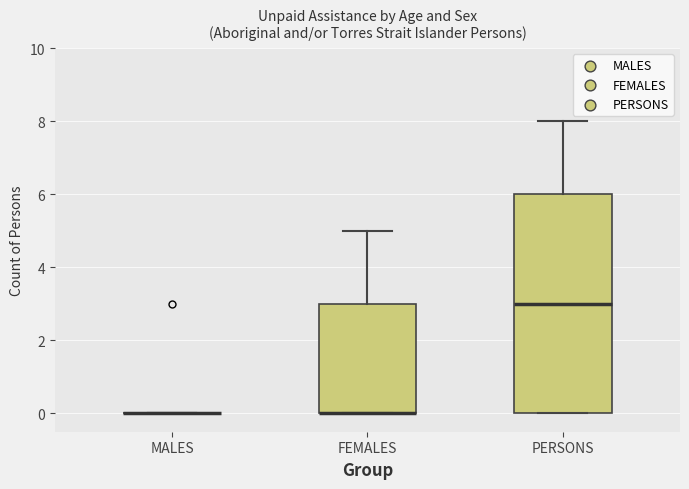

Reading left to right, read every box against the y-axis: the position of its median line, the range the box covers, and the ends of its whiskers. The values are not printed on the chart, so give them approximately, as read against the axis.

MALES: box collapsed to a line at 0, whiskers 0 to 0
FEMALES: median 0 (drawn on the box's lower edge), box 0 to 3, whiskers 0 to 5
PERSONS: median 3, box 0 to 6, whiskers 0 to 8